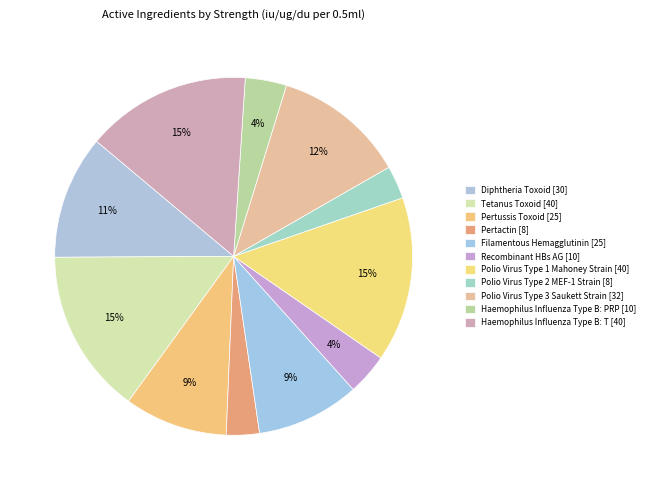

What is the largest slice in the pie chart?

Tetanus Toxoid